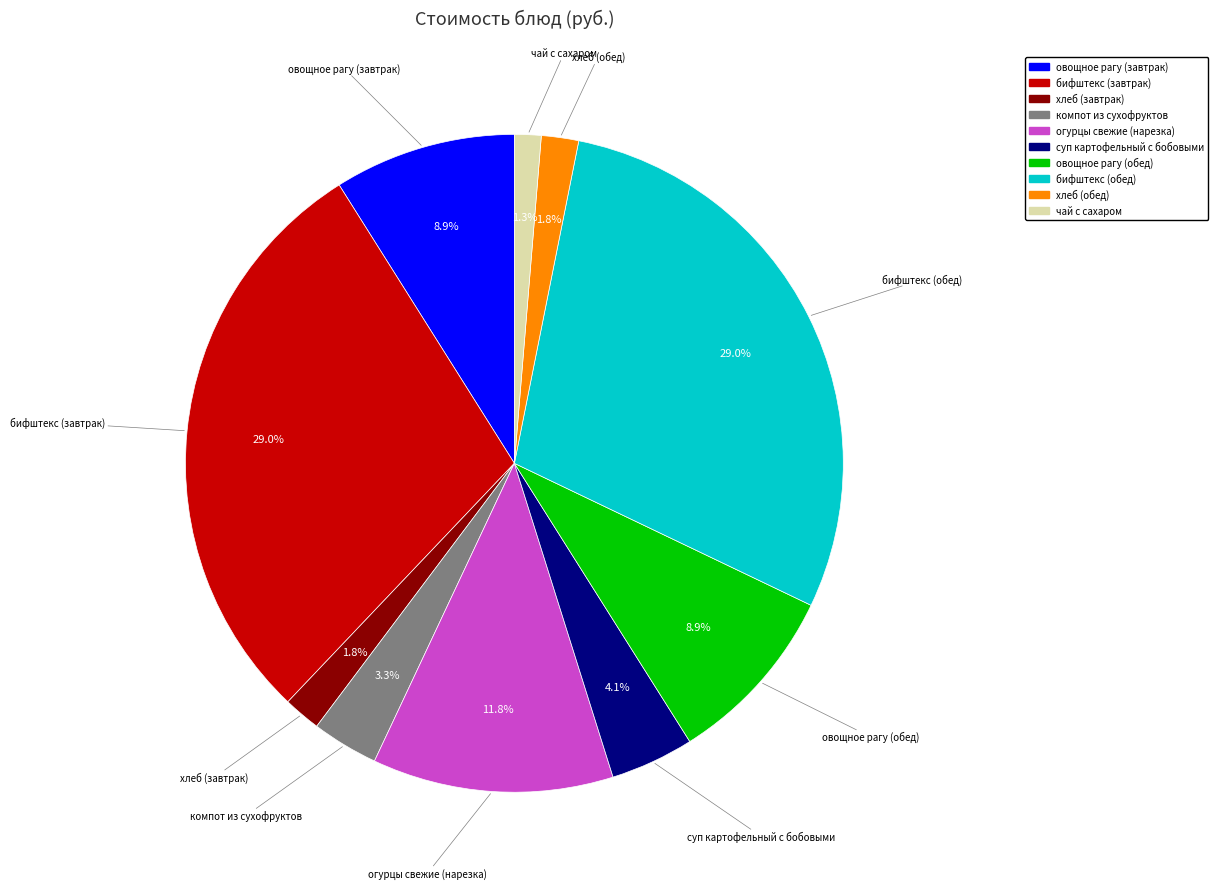

To the nearest percent, what is the difference between the бифштекс (обед) and суп картофельный с бобовыми slice percentages?

25%